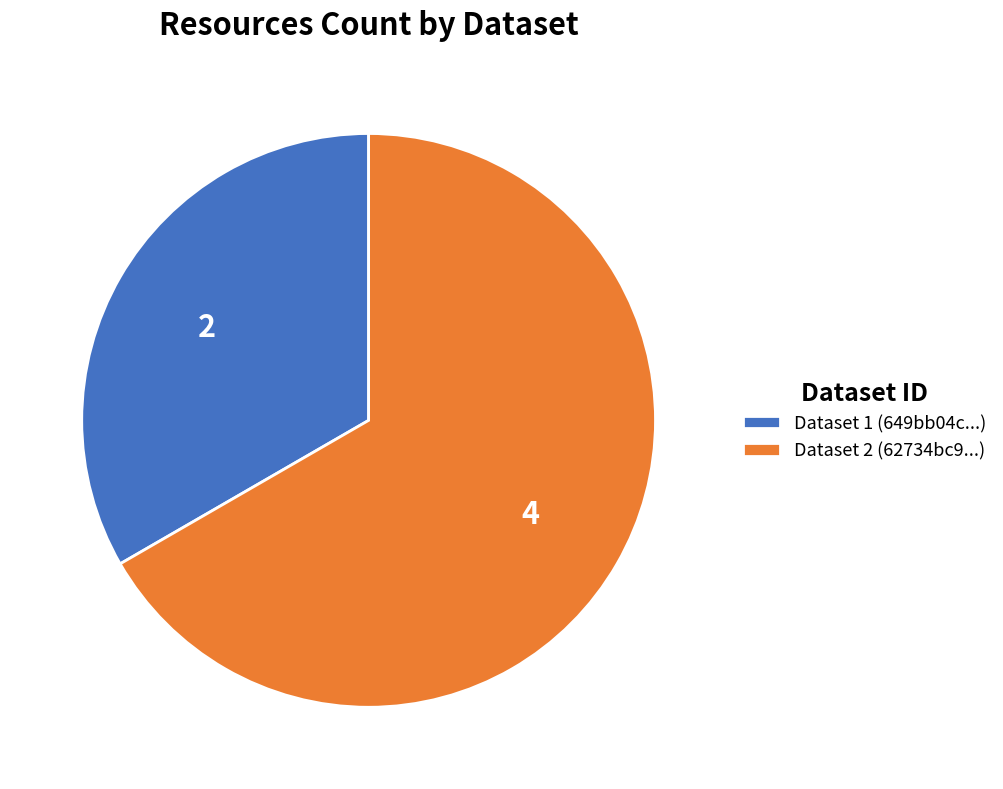

Which slice represents more than half of the pie?

Dataset 2 (62734bc9...)